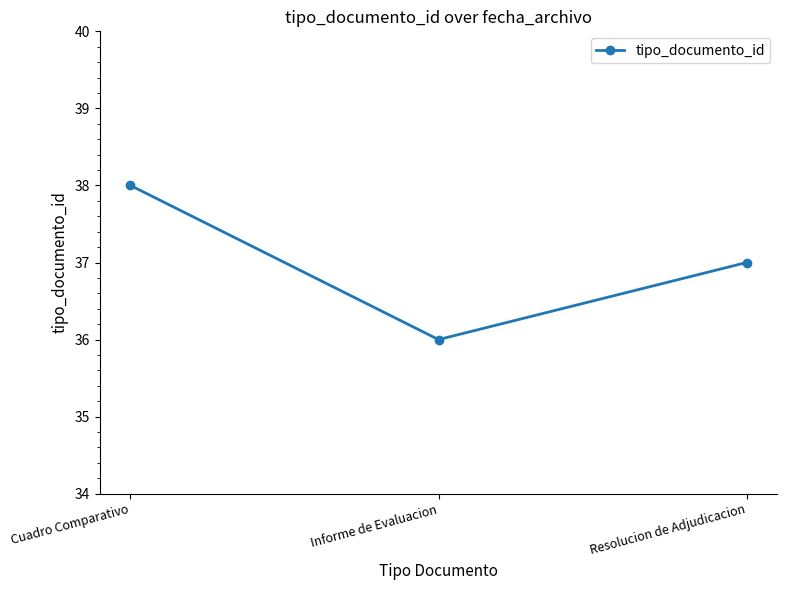

What position from the left is Cuadro Comparativo?

1